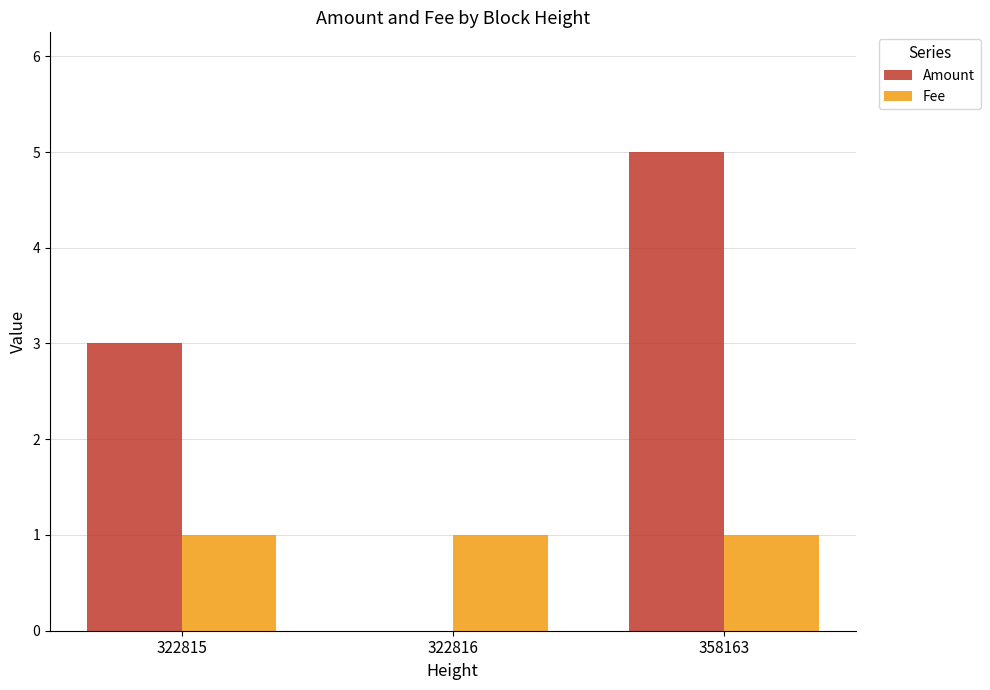

What is the spread (max minus min) of values at 358163?

4